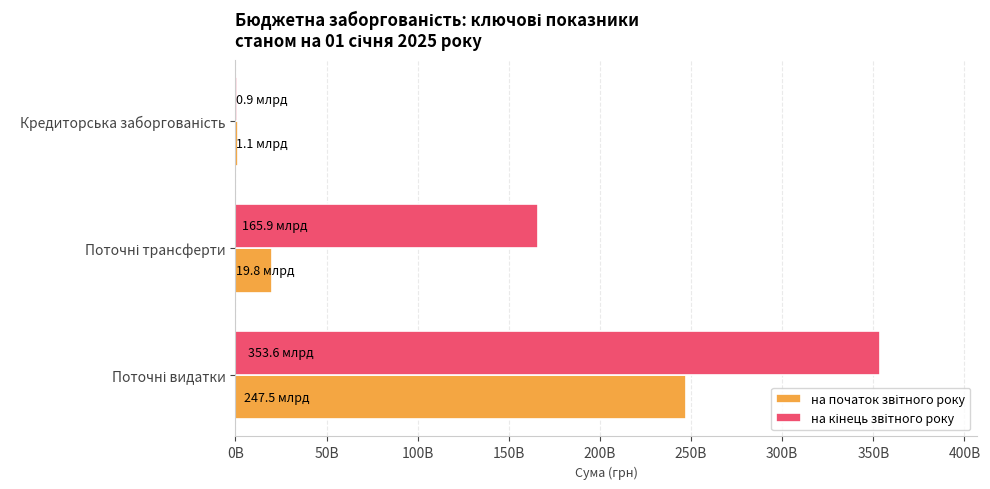

Reading left to right, what are all the values shown in this chart?

на початок звітного року: 247469578696.6	19845211123.7	1136650903.0
на кінець звітного року: 353640047229.7	165938294450.1	855176665.1